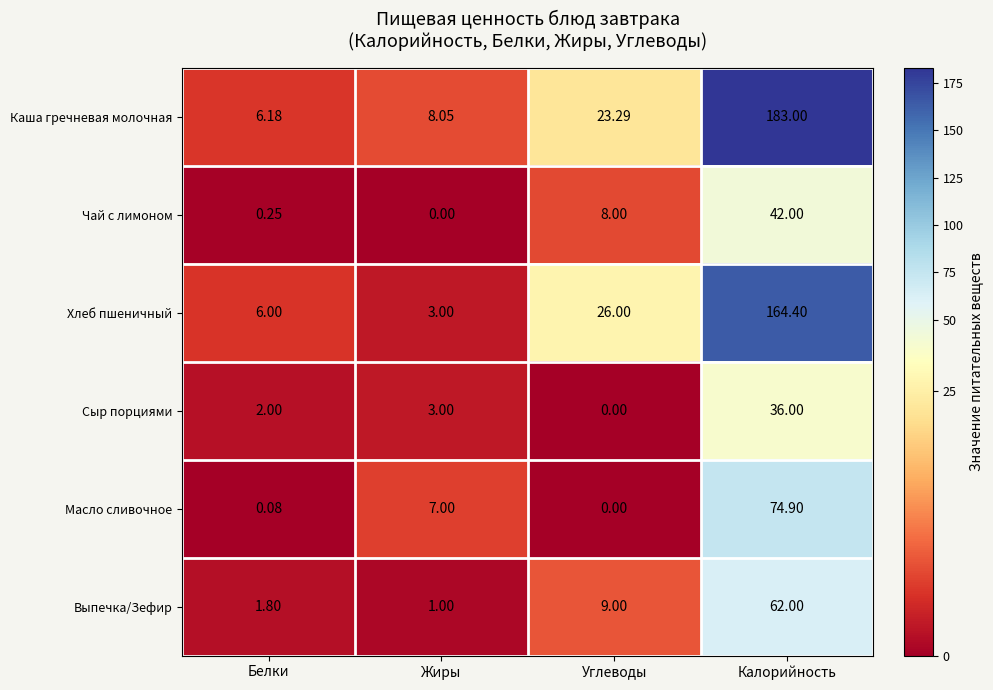

Which category has the highest value in the Хлеб пшеничный series?

Калорийность